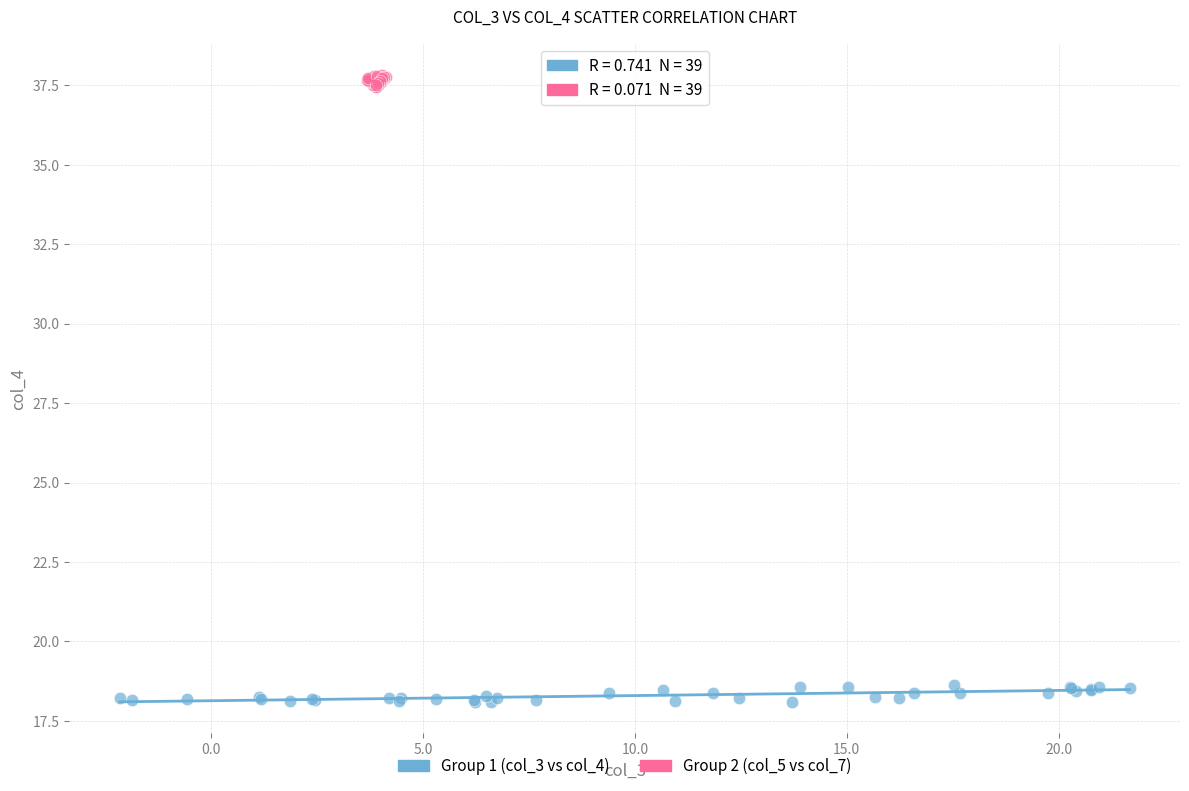

Which series reaches the minimum Y coordinate?

Group 1 (col_3 vs col_4)